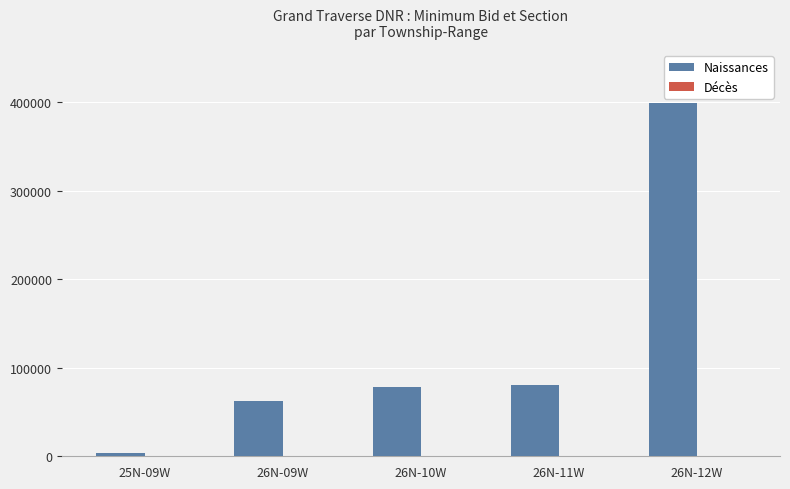

At which label is Naissances closest to 201500?

26N-11W